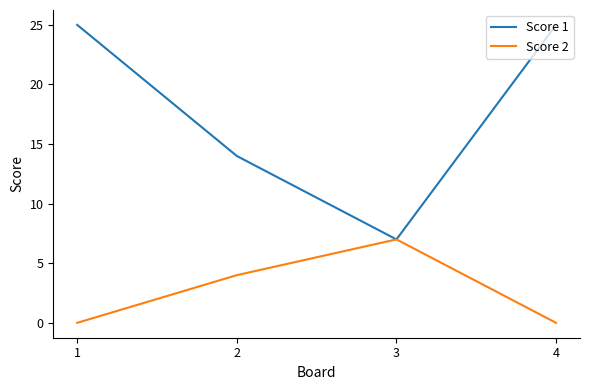

What is the sum of the Score 1 values at 1 and 2?

39